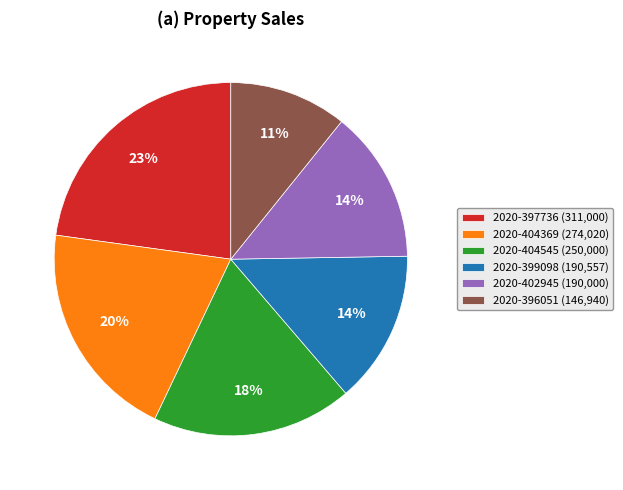

To the nearest percent, what is the difference between the 2020-402945 (190,000) and 2020-404545 (250,000) slice percentages?

4%